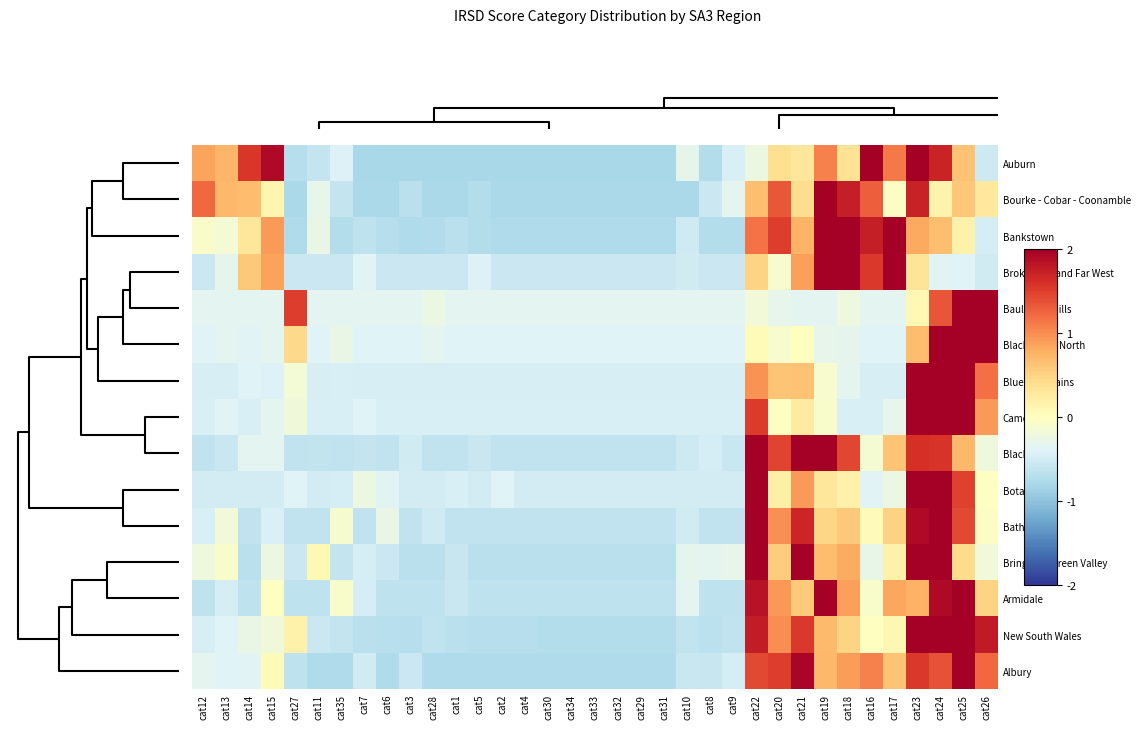

What is the maximum value shown in the chart?

4.4